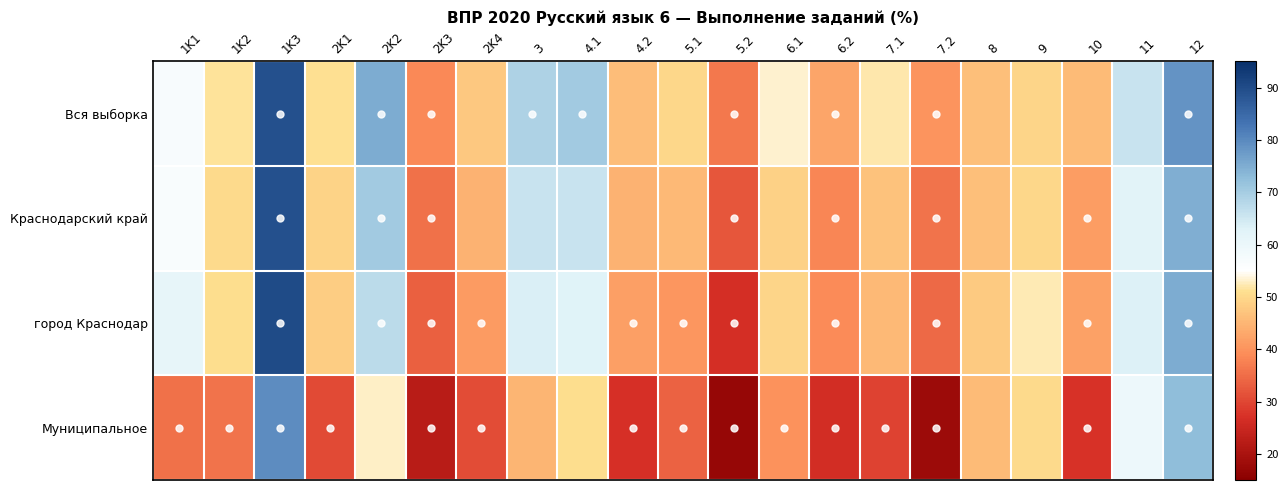

Reading right to left, what are all the values shown in this chart?

Вся выборка: 12=78.5	11=65.7	10=45.9	9=49.7	8=46.4	7.2=40.1	7.1=52.1	6.2=42.6	6.1=53.2	5.2=36.3	5.1=49.8	4.2=46.0	4.1=70.3	3=68.9	2K4=47.8	2K3=38.7	2K2=75.1	2K1=51.0	1K3=89.1	1K2=51.5	1K1=57.0
Краснодарский край: 12=74.7	11=62.2	10=41.6	9=49.8	8=46.6	7.2=35.9	7.1=46.8	6.2=38.4	6.1=49.0	5.2=32.0	5.1=45.4	4.2=44.6	4.1=65.8	3=65.9	2K4=44.4	2K3=35.6	2K2=70.5	2K1=49.2	1K3=89.2	1K2=50.3	1K1=56.8
город Краснодар: 12=75.1	11=63.2	10=42.0	9=52.3	8=48.0	7.2=34.6	7.1=45.5	6.2=38.9	6.1=49.4	5.2=26.9	5.1=40.4	4.2=41.6	4.1=62.9	3=63.6	2K4=41.0	2K3=33.4	2K2=67.2	2K1=48.3	1K3=90.2	1K2=50.7	1K1=61.2
Муниципальное: 12=72.8	11=59.6	10=27.2	9=50.2	8=45.8	7.2=18.0	7.1=29.4	6.2=26.3	6.1=39.9	5.2=17.1	5.1=33.5	4.2=27.0	4.1=50.9	3=44.7	2K4=30.7	2K3=22.4	2K2=52.9	2K1=30.6	1K3=79.6	1K2=35.8	1K1=35.5